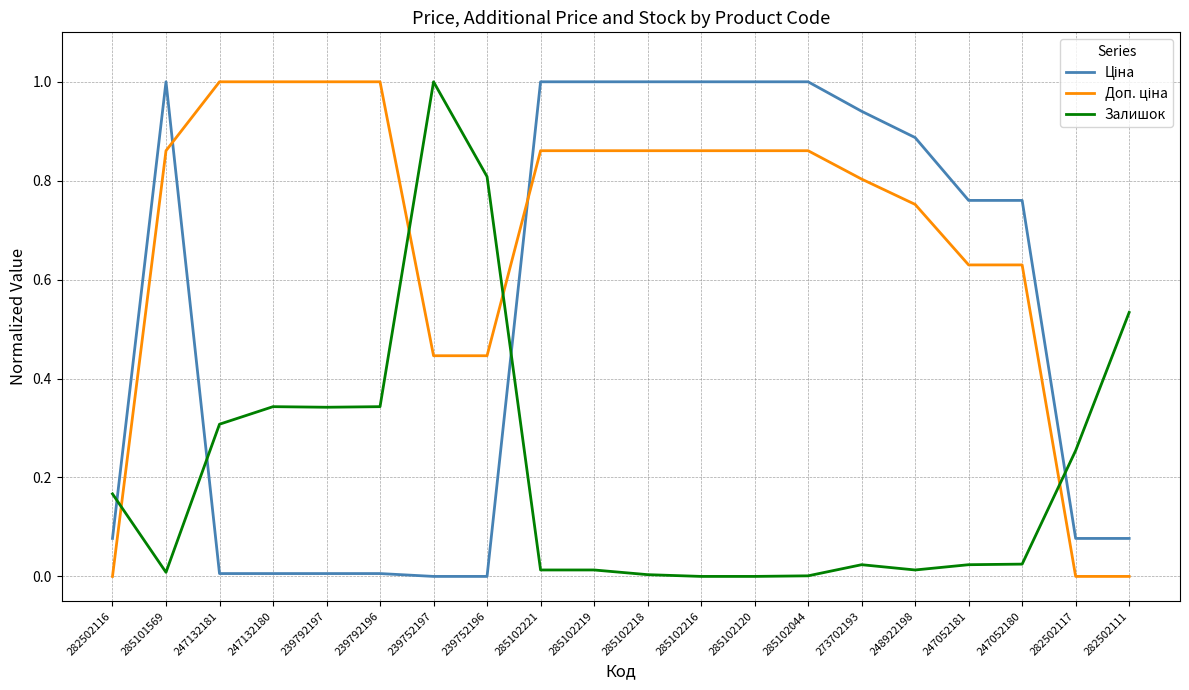

The Залишок series shows 0.1 at 247132180. True or false?

False